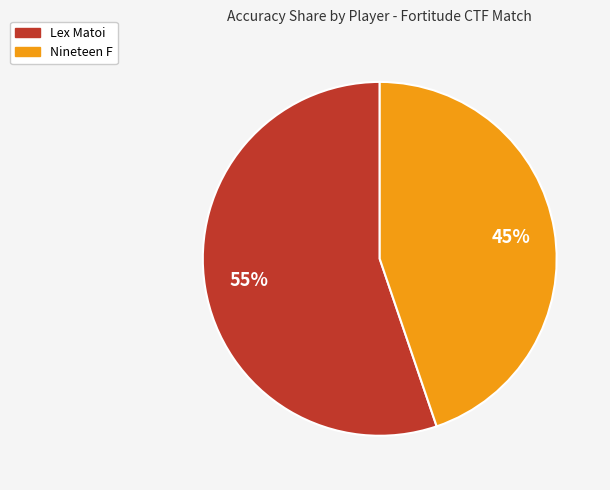

To the nearest percent, what percentage of the pie is Nineteen F?

45%